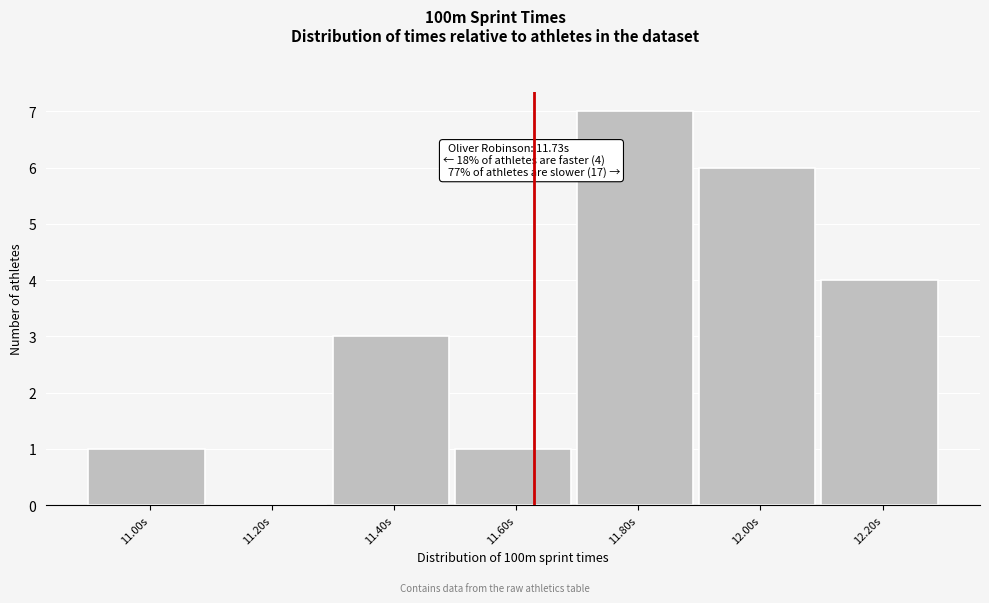

Reading left to right, what are all the values shown in this chart?

11.00s=1	11.20s=0	11.40s=3	11.60s=1	11.80s=7	12.00s=6	12.20s=4